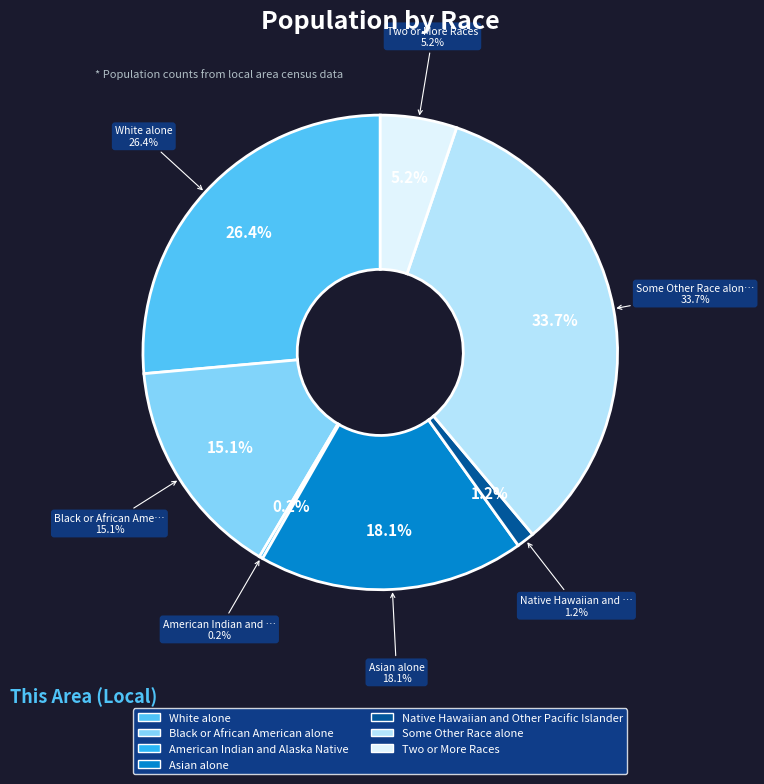

How many segments does this pie chart have?

7